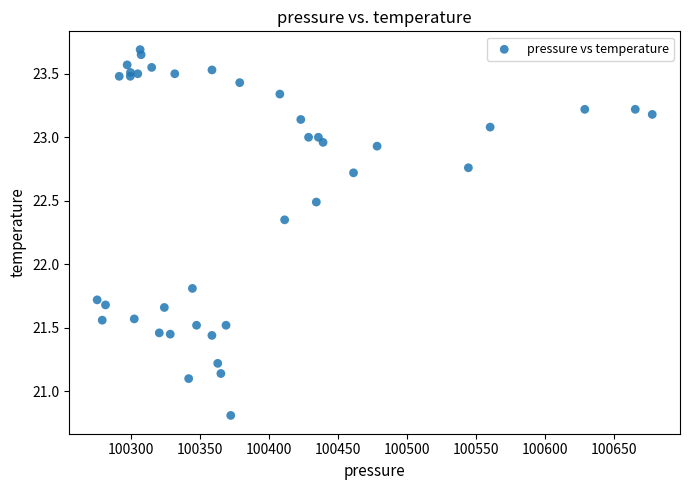

What Y value in the scatter plot is closest to 22?

21.8